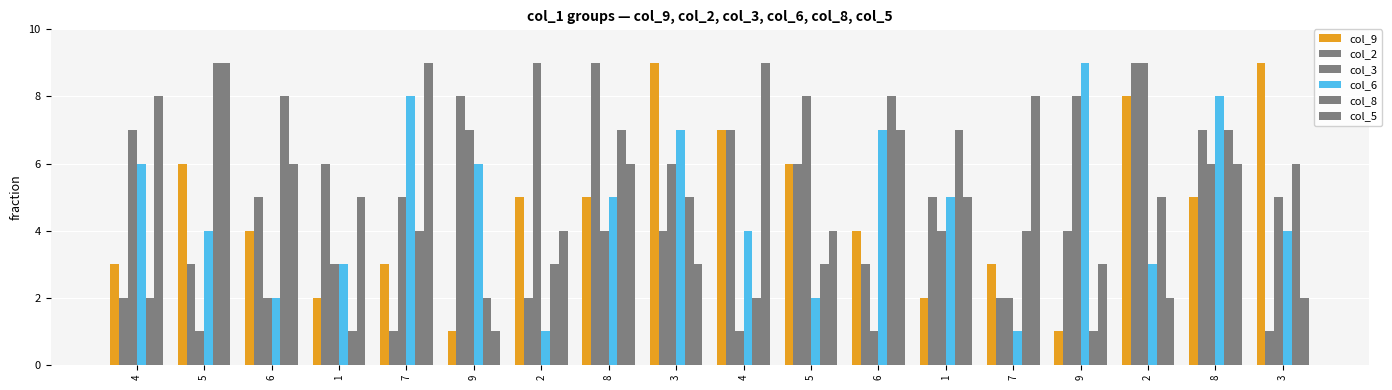

The col_2 series shows 2 at 1. True or false?

False